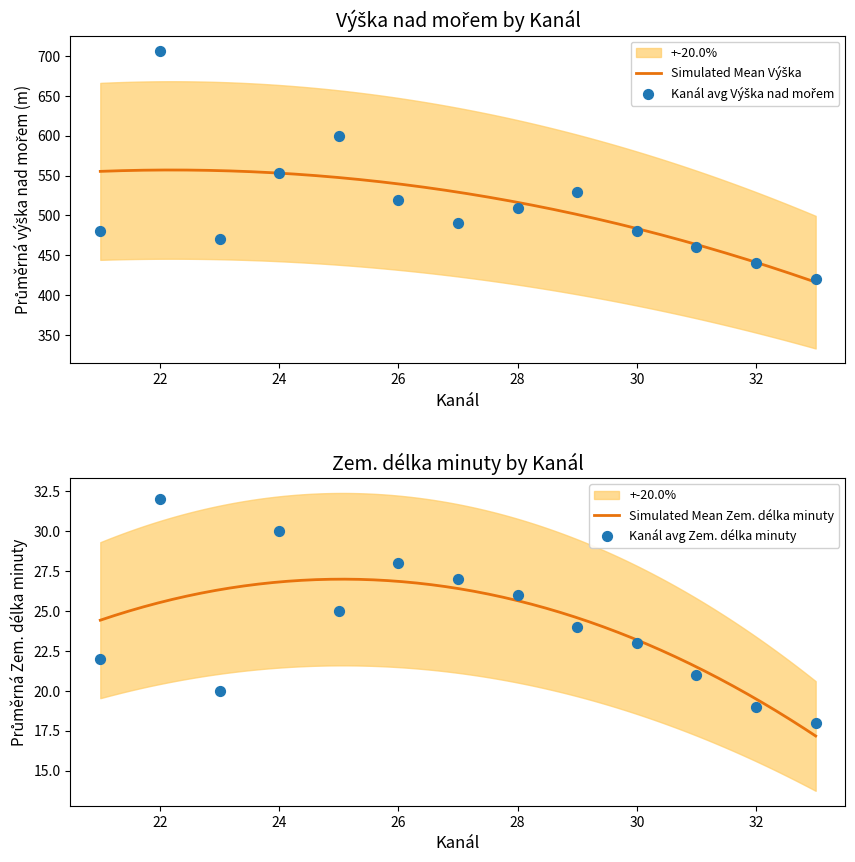

Which series has the widest spread of Y values?

Mean Vyska nad morem